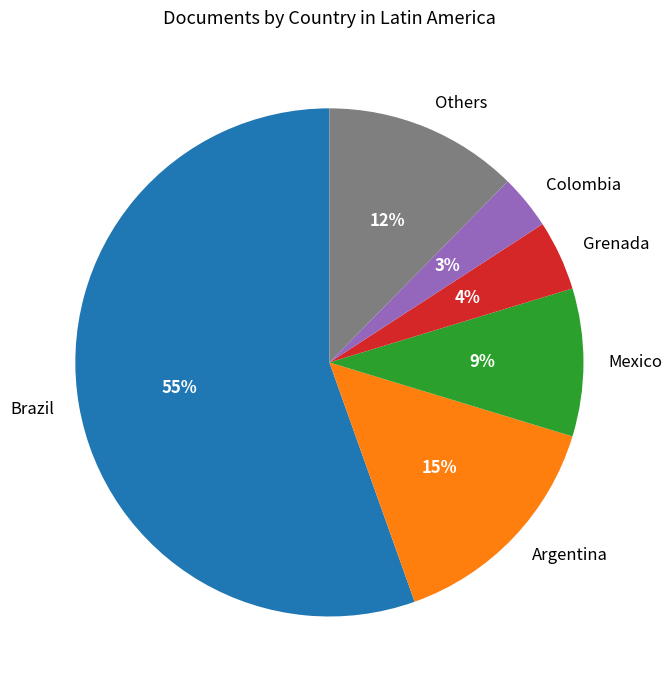

Is there a majority slice in this chart?

Yes